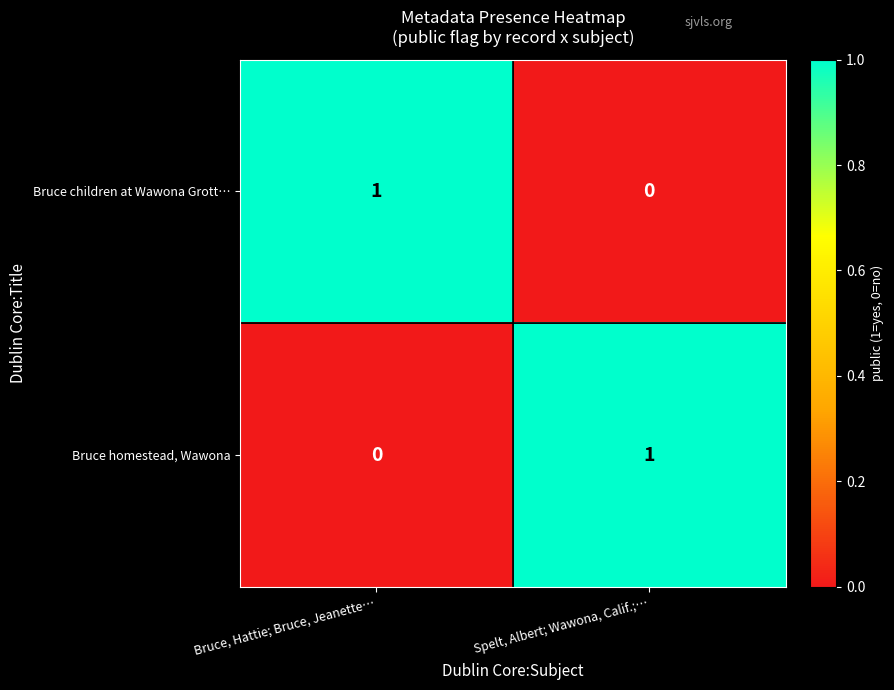

Count the number of categories in the chart.

2